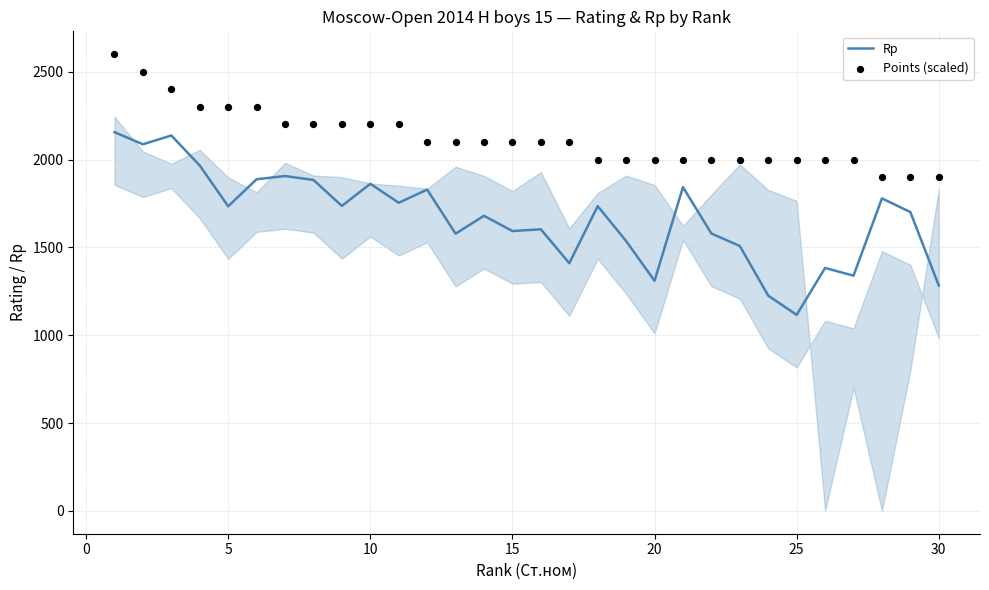

Which series reaches the maximum Y coordinate?

Points (scaled)